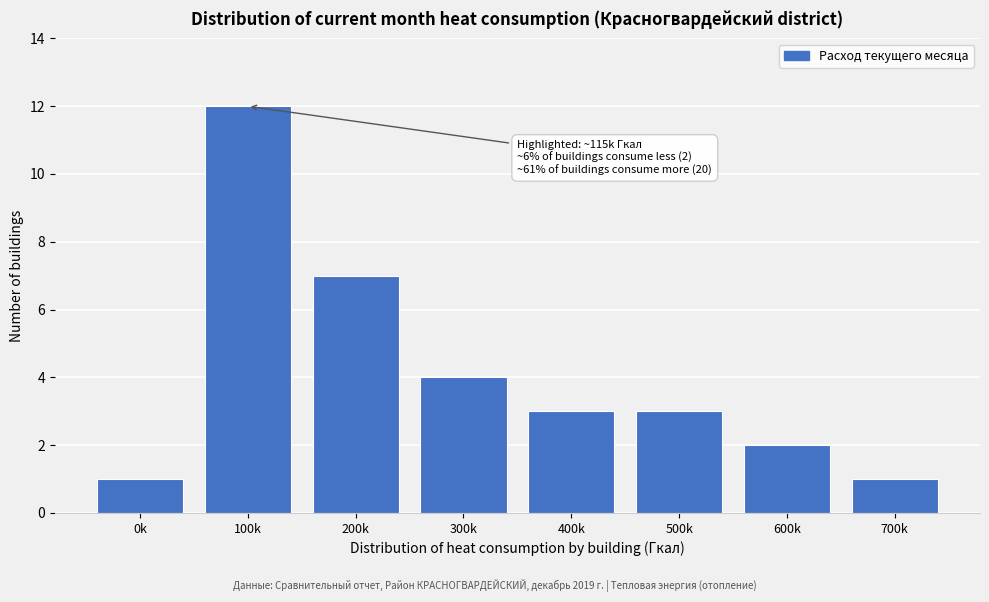

Reading left to right, list all the values displayed in this chart.

1	12	7	4	3	3	2	1